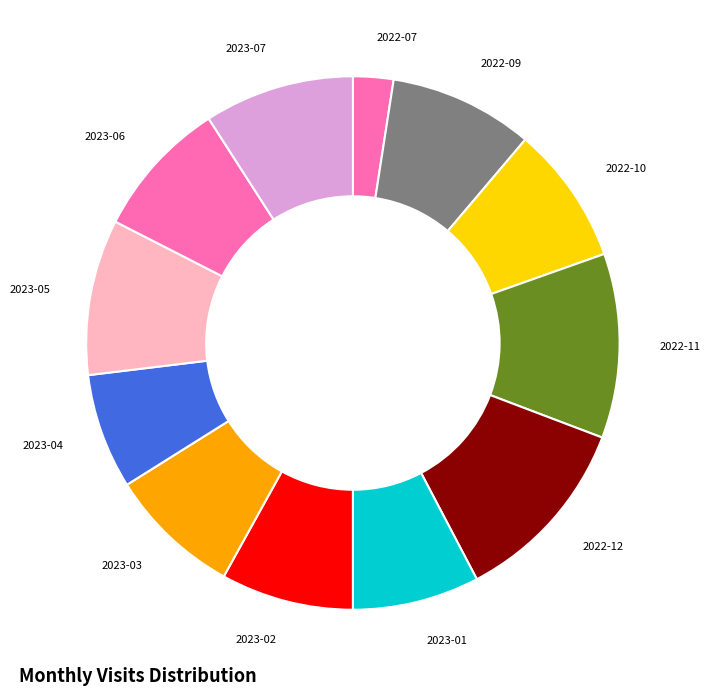

Between 2023-02 and 2023-07, which is larger?

2023-07